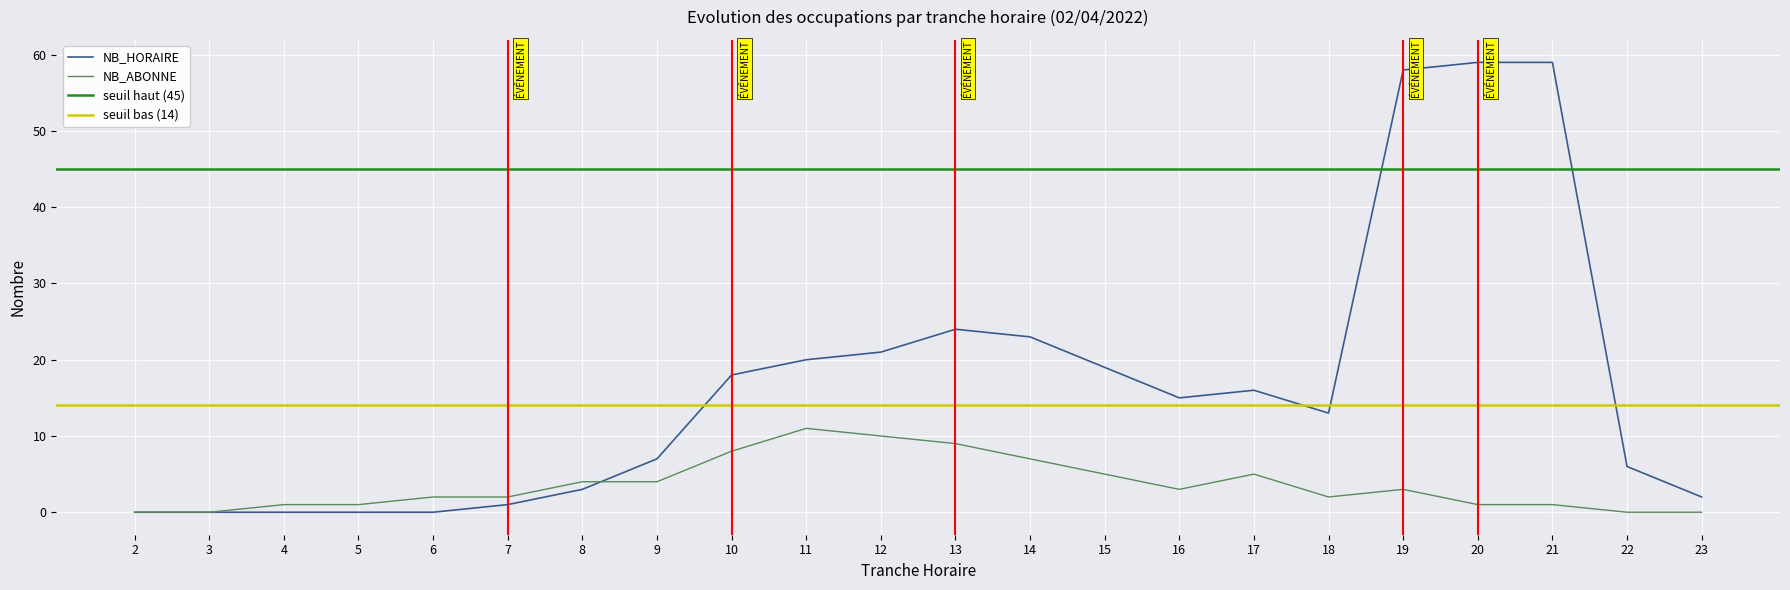

What is the spread (max minus min) of values at 10?

10